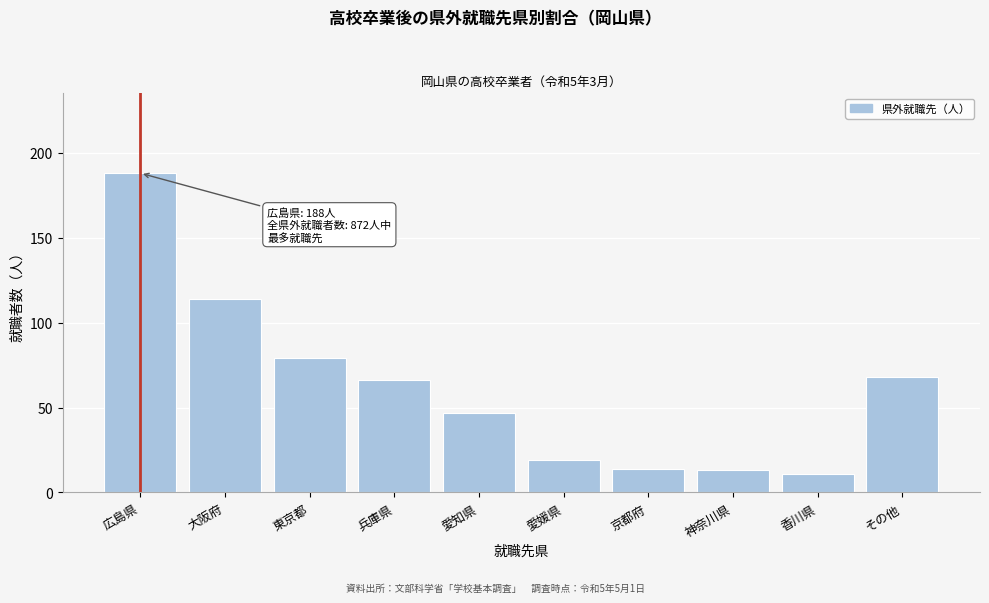

Reading left to right, what are all the values shown in this chart?

広島県=188	大阪府=114	東京都=79	兵庫県=66	愛知県=47	愛媛県=19	京都府=14	神奈川県=13	香川県=11	その他=68